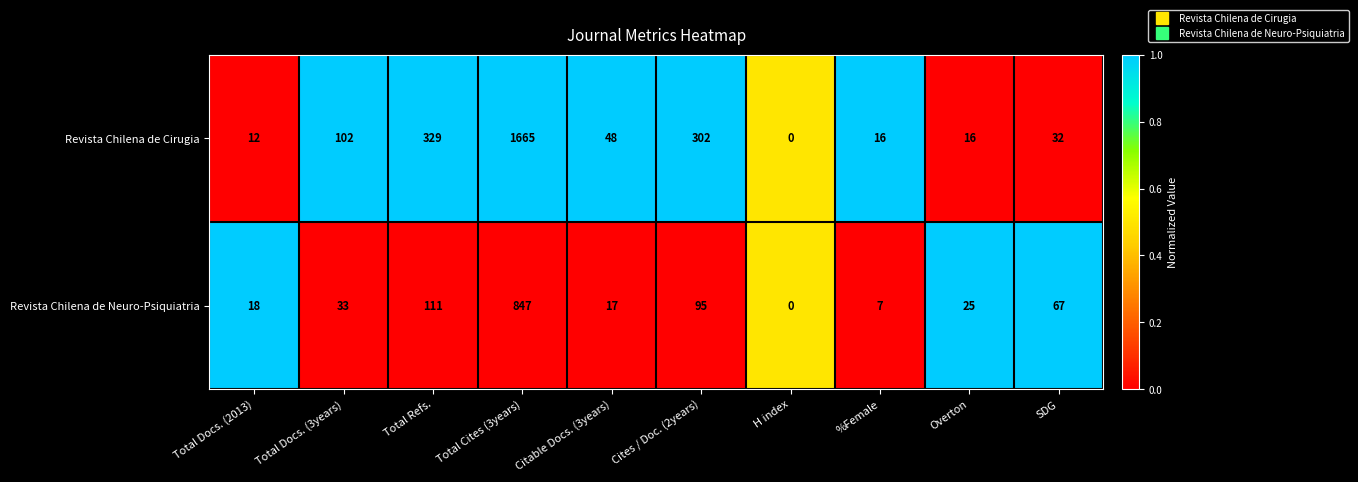

Which series has the largest range (max minus min)?

Revista Chilena de Cirugia